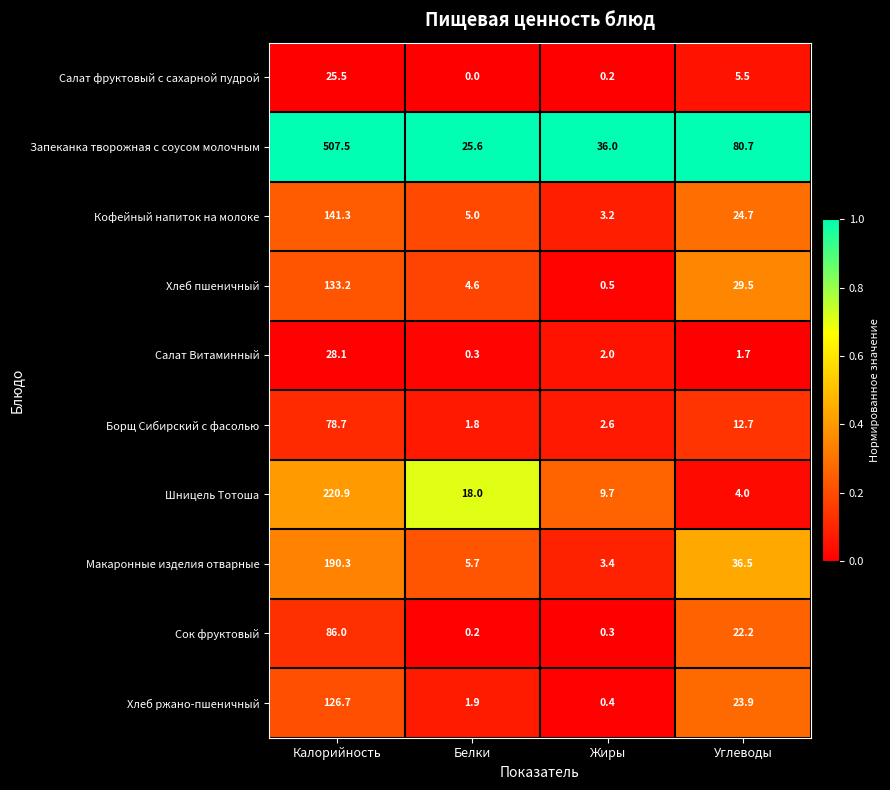

What is the difference between the second highest and minimum values in the Салат Витаминный series?

1.7